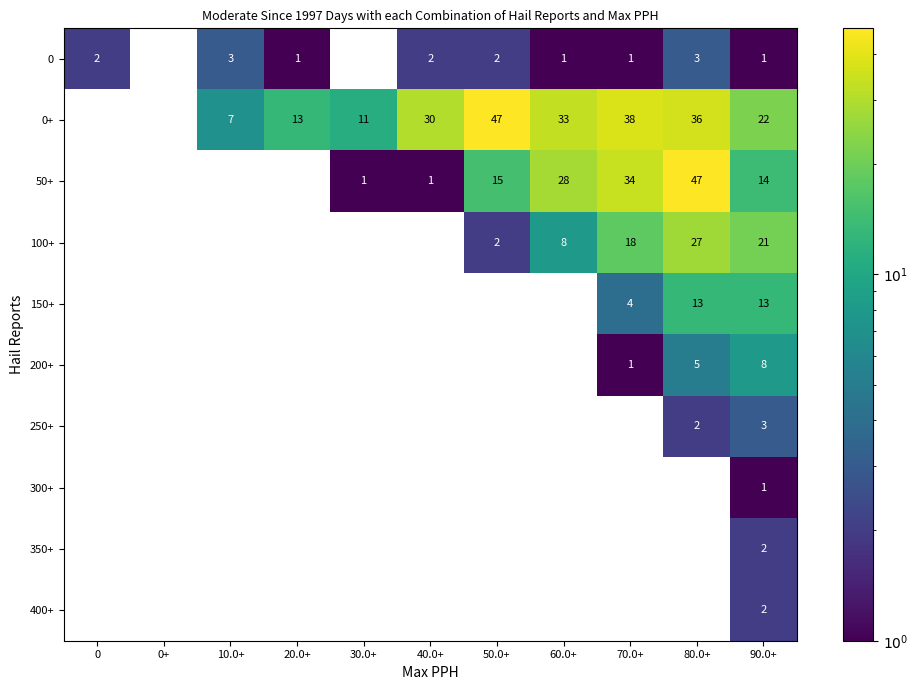

How many series are shown in this chart?

10